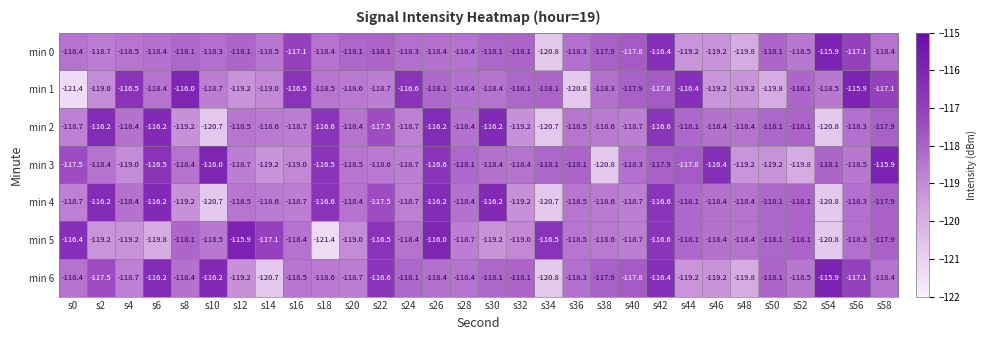

The value of min 2 at s0 is -118.7. True or false?

True